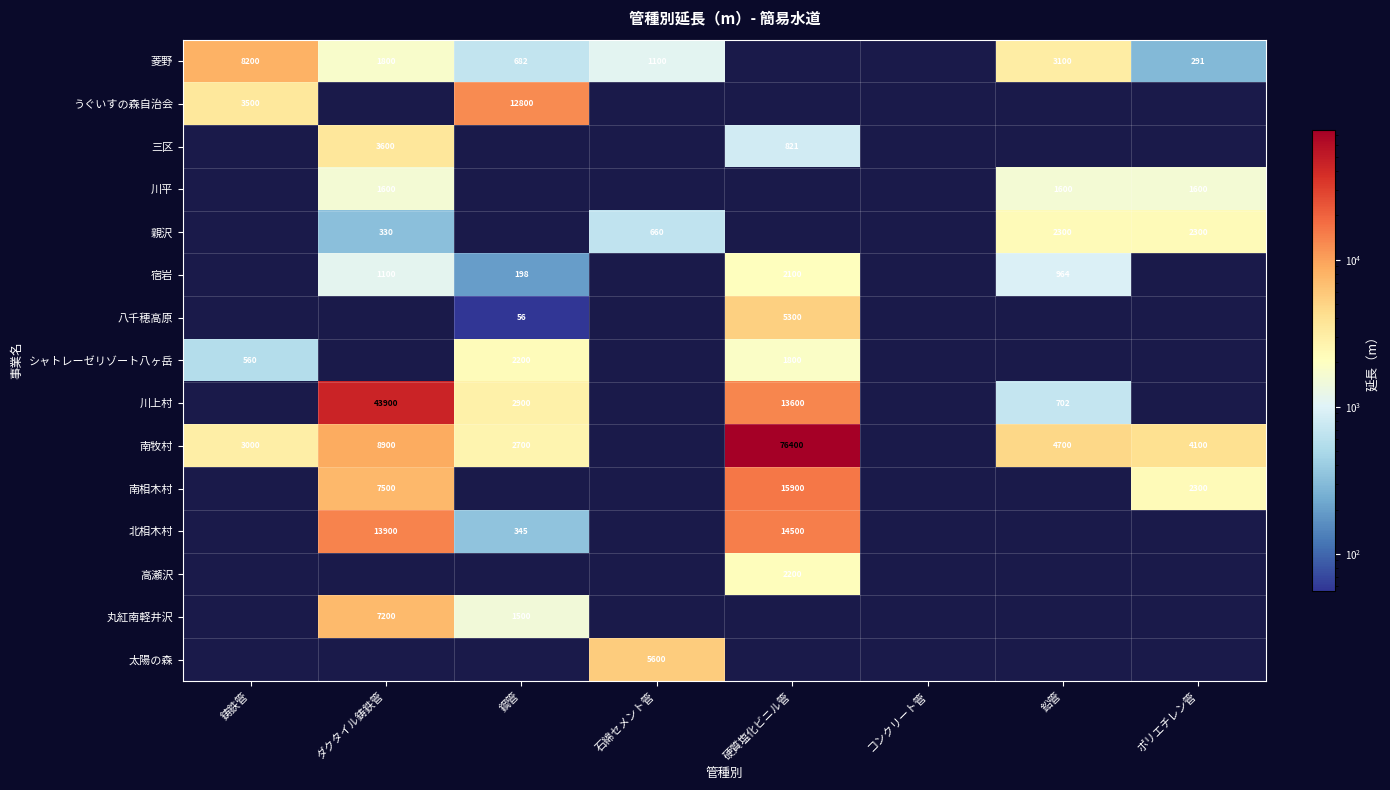

The 北相木村 series shows 159 at 鋼管. True or false?

False